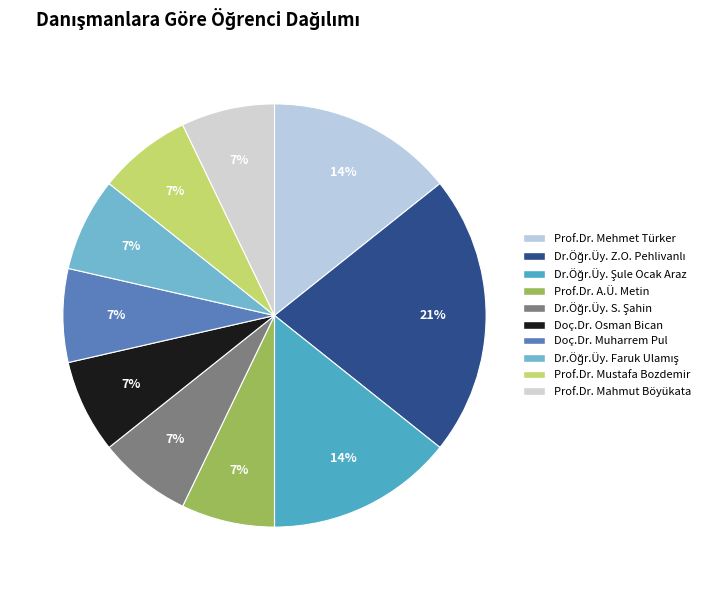

To the nearest percent, what is the average slice percentage?

10%